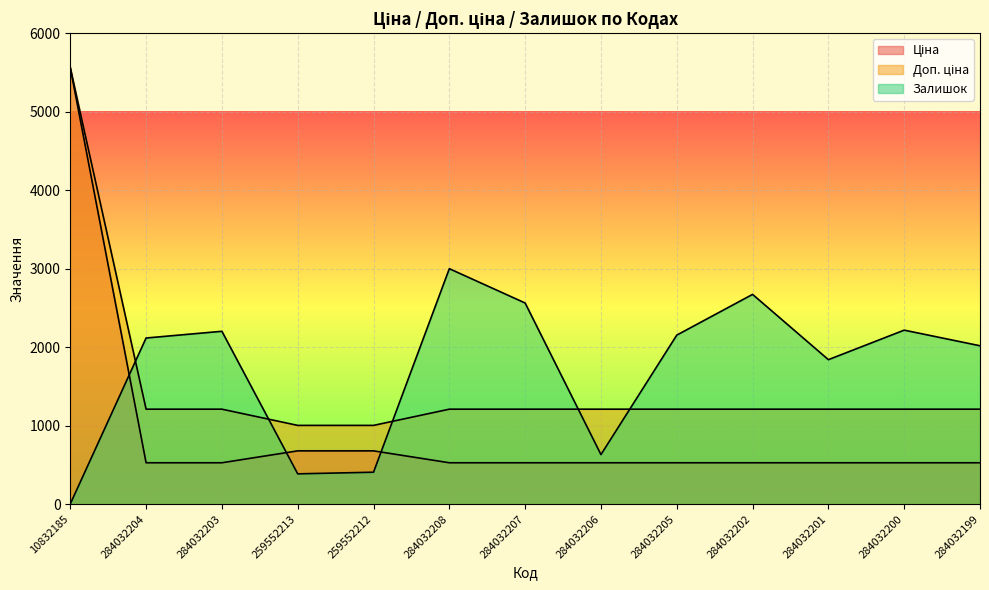

What is the difference between the Ціна values at 284032204 and 259552213?

151.6